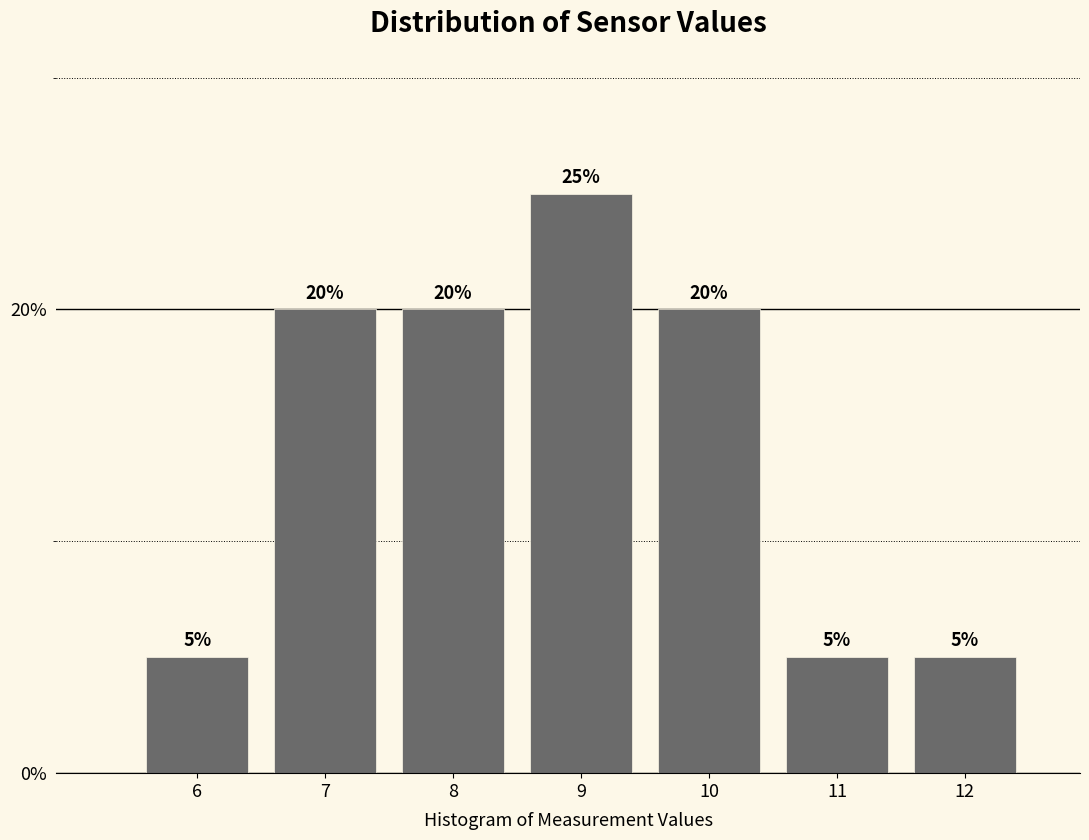

Reading left to right, list all the values displayed in this chart.

5	20	20	25	20	5	5